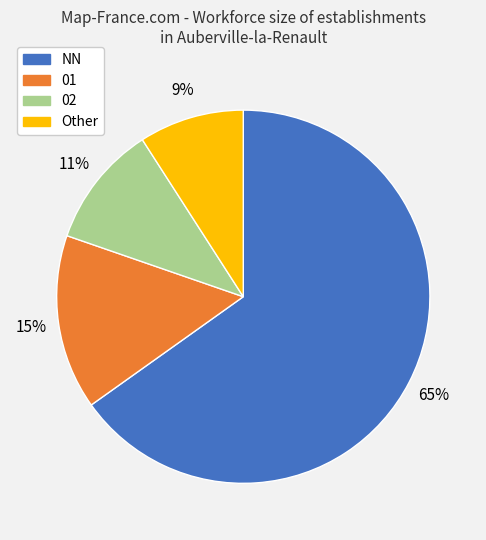

To the nearest percent, what is the average slice percentage?

25%